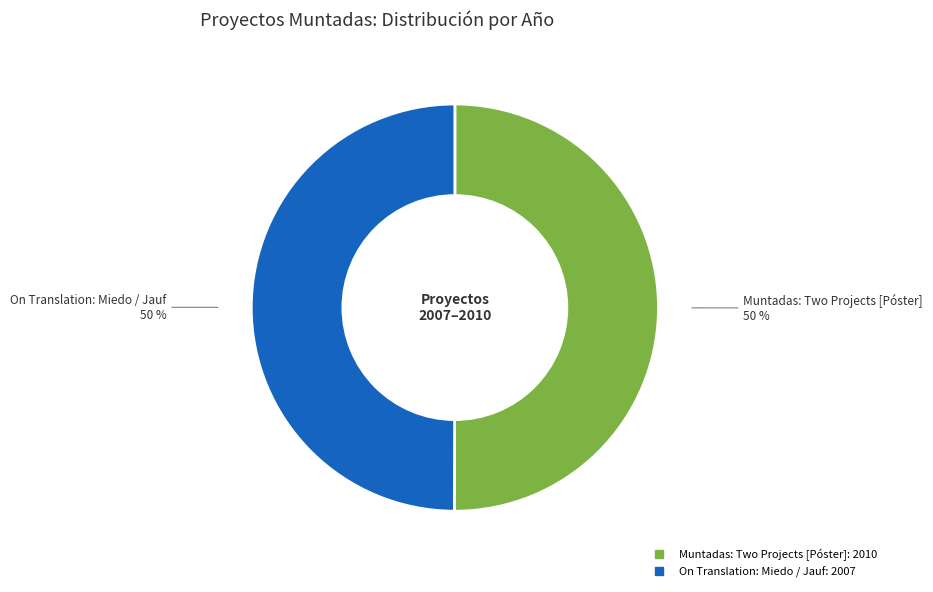

Is the sum of Muntadas: Two Projects [Póster] and On Translation: Miedo / Jauf greater than half?

Yes